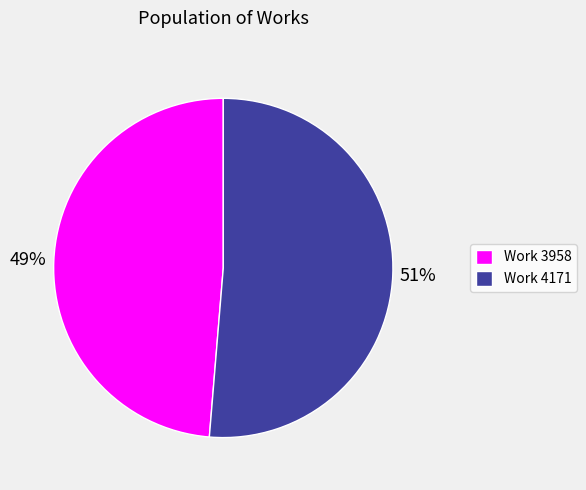

What percentage is the Work 3958 slice, to the nearest percent?

49%